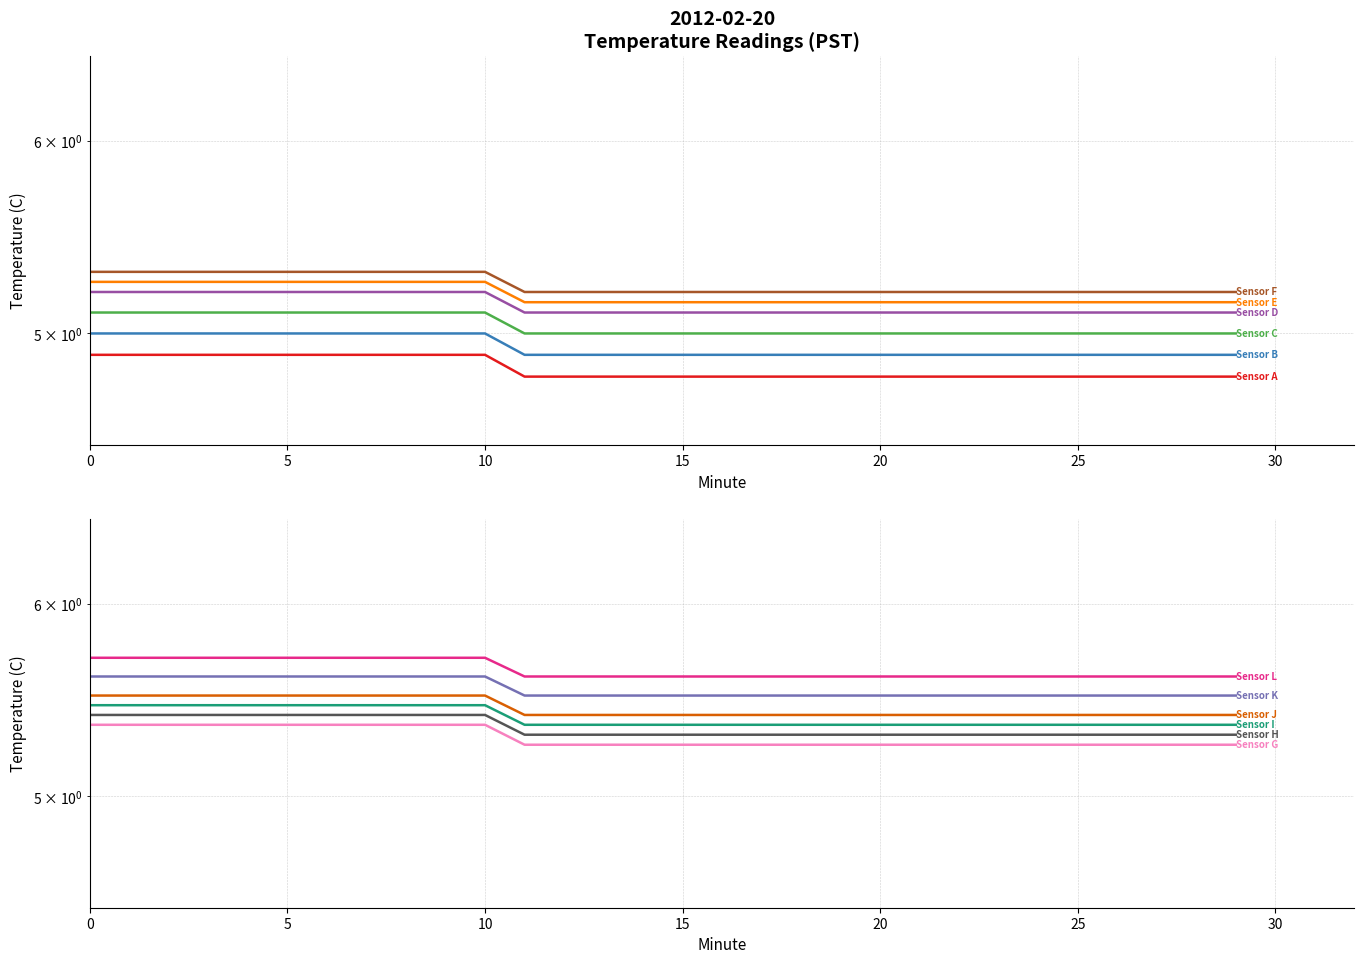

What is the average value?

4.8